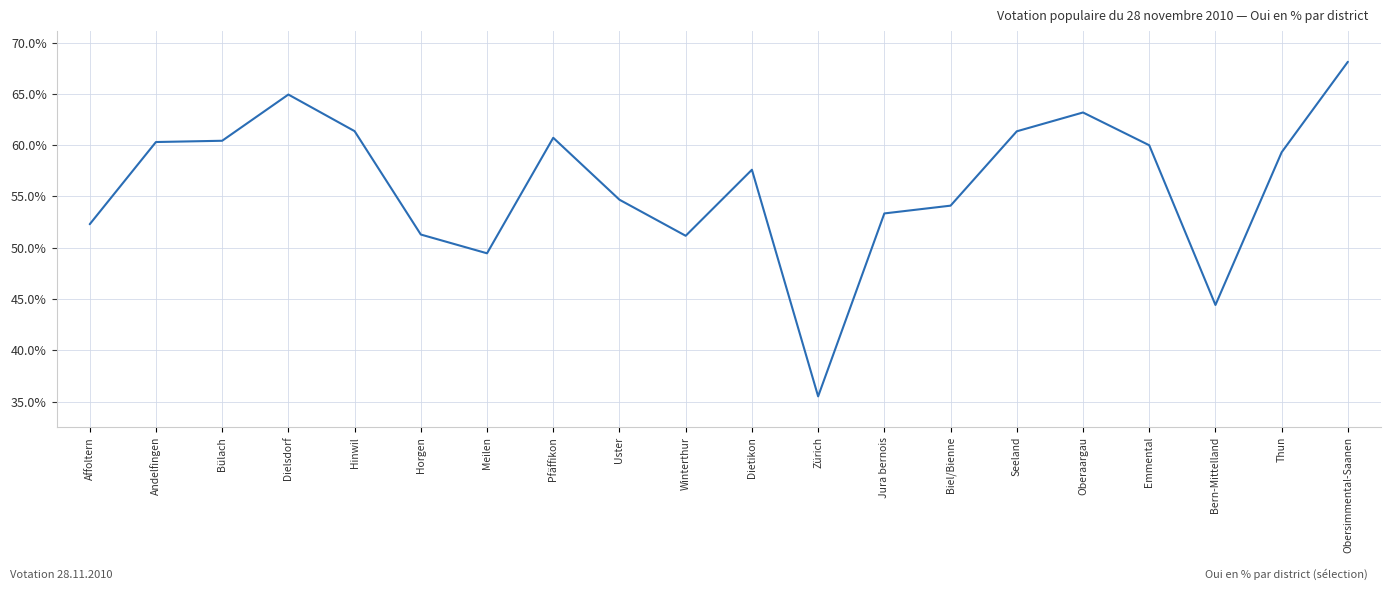

Read the value at Horgen.

51.3